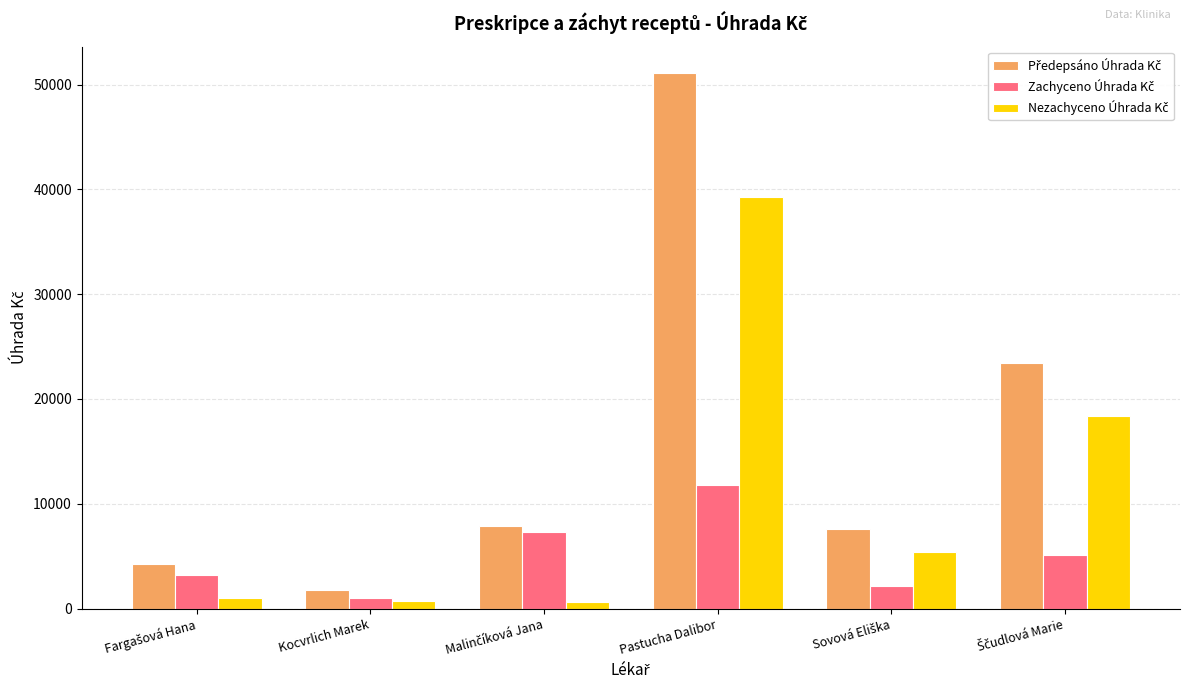

What is the greatest value displayed?

51053.8